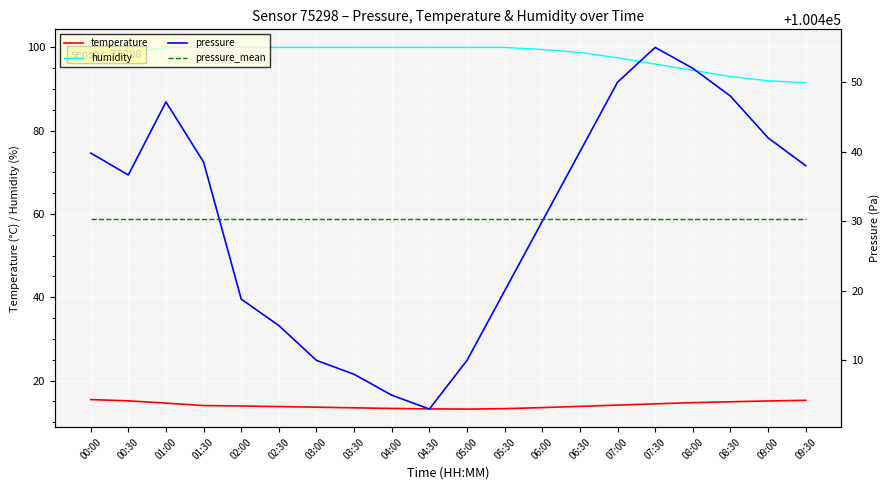

Does the chart display data point markers on the line(s)?

No